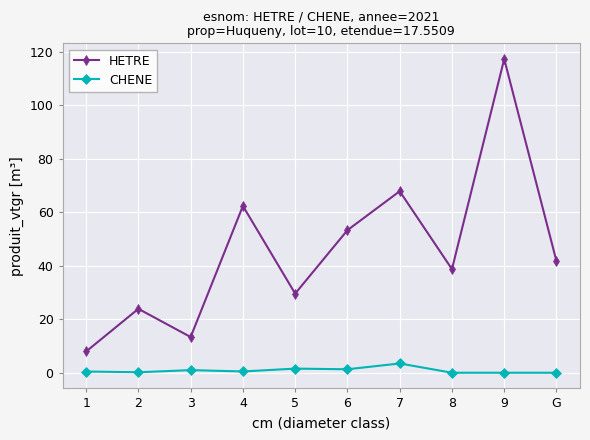

What is the spread (max minus min) of values at 9?

117.3